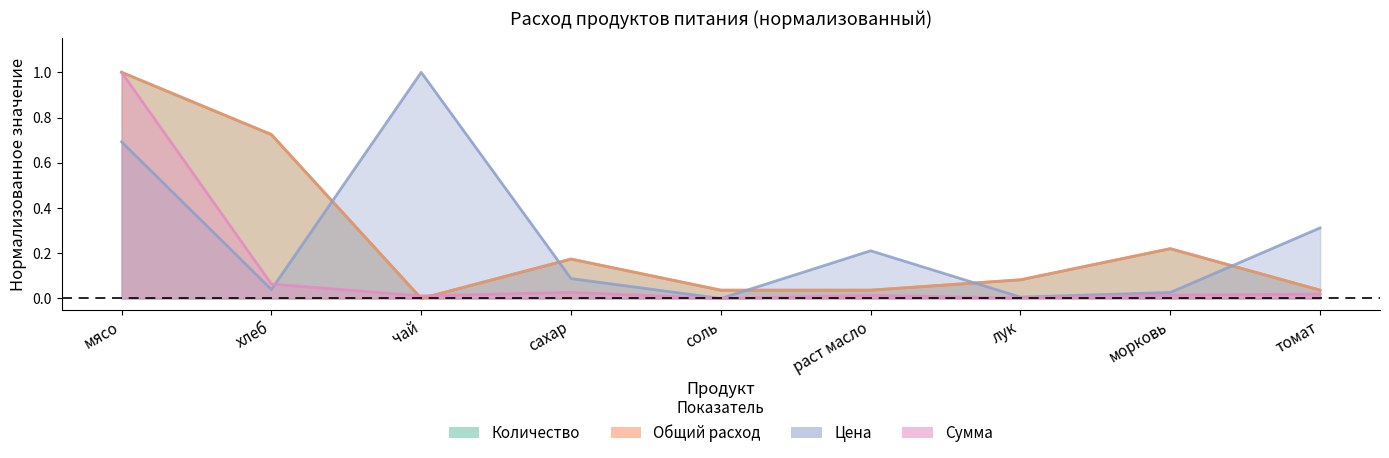

Reading left to right, list all the values displayed in this chart.

Количество: мясо=1.0	хлеб=0.7	чай=0.0	сахар=0.2	соль=0.0	раст масло=0.0	лук=0.1	морковь=0.2	томат=0.0
Общий расход: мясо=1.0	хлеб=0.7	чай=0.0	сахар=0.2	соль=0.0	раст масло=0.0	лук=0.1	морковь=0.2	томат=0.0
Цена: мясо=0.7	хлеб=0.0	чай=1.0	сахар=0.1	соль=0.0	раст масло=0.2	лук=0.0	морковь=0.0	томат=0.3
Сумма: мясо=1.0	хлеб=0.1	чай=0.0	сахар=0.0	соль=0.0	раст масло=0.0	лук=0.0	морковь=0.0	томат=0.0